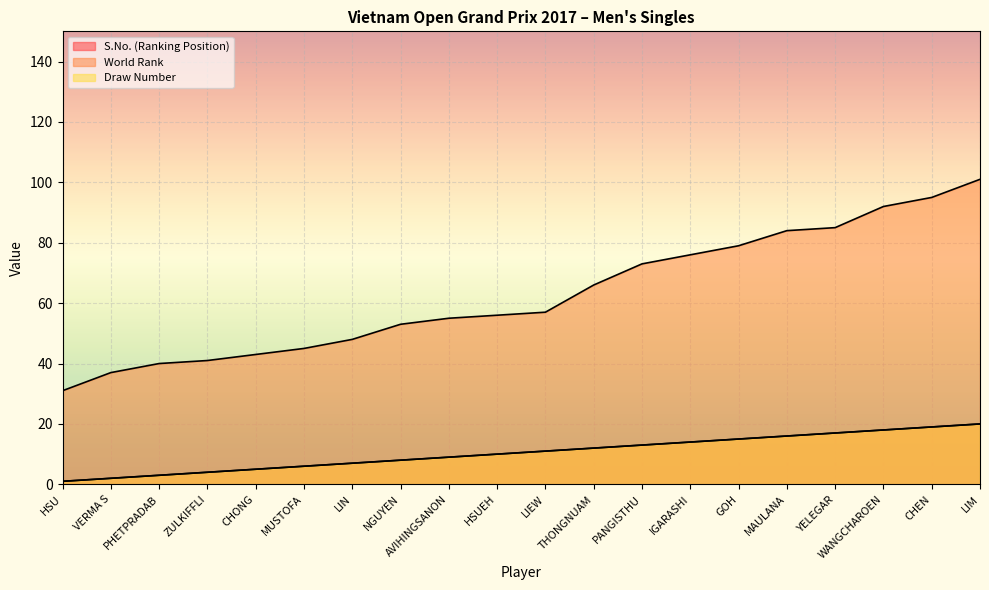

Which category has the highest value in the S.No. (Ranking Position) series?

LIM